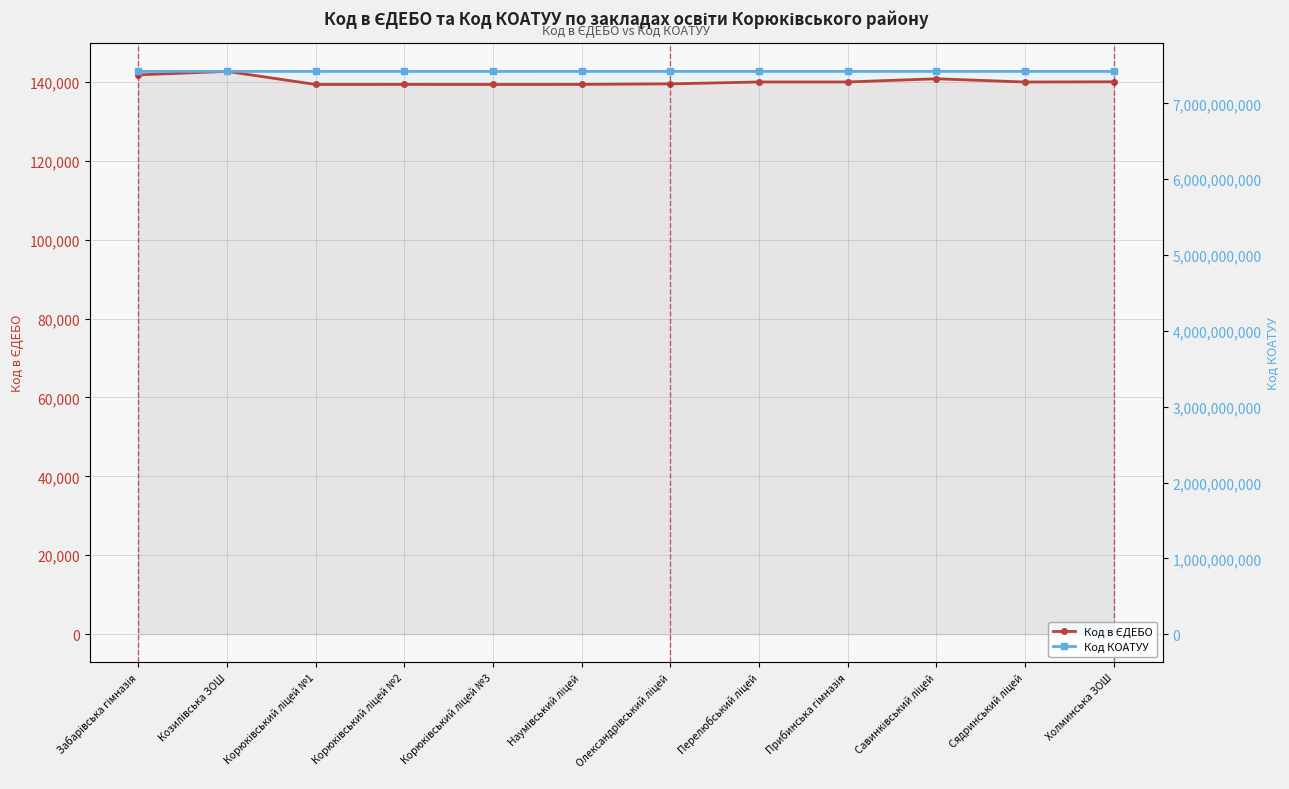

Read the Код КОАТУУ value at Забарівська гімназія.

7422483501